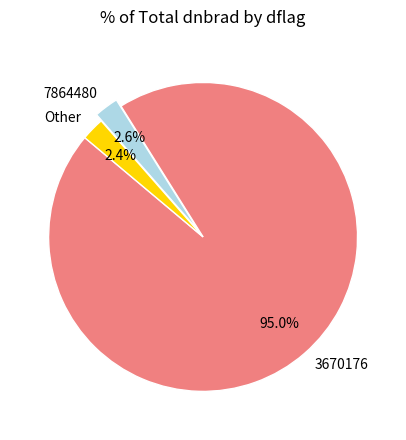

Which slice represents more than half of the pie?

3670176